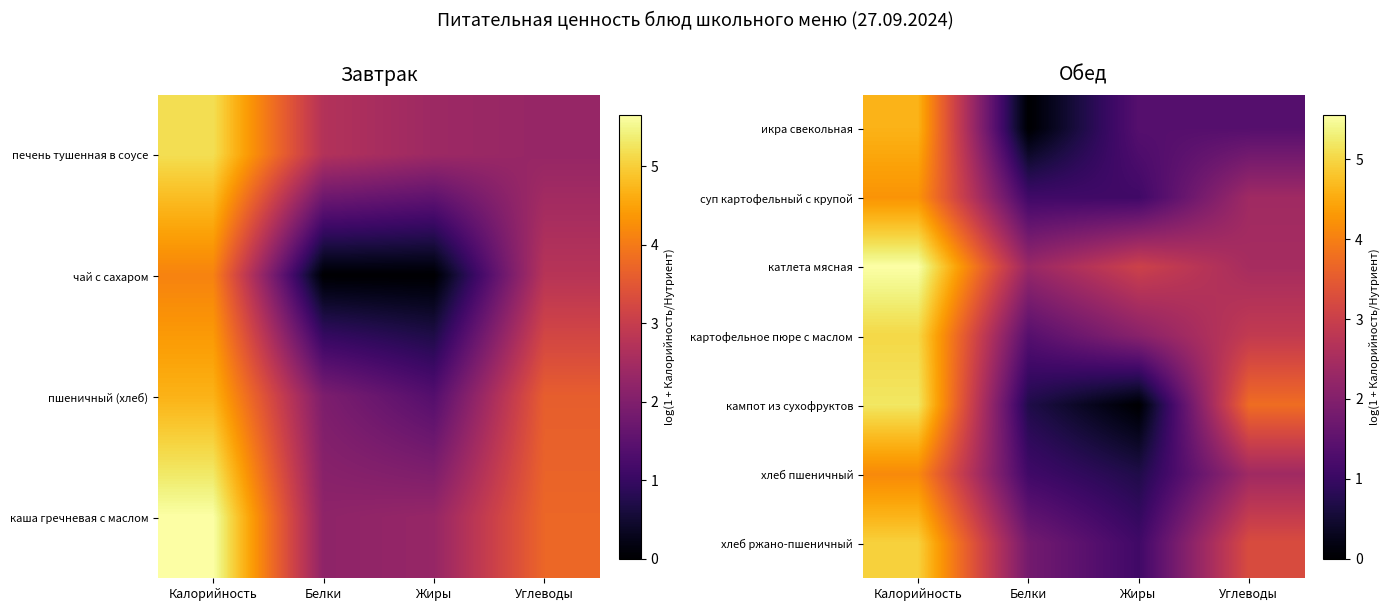

What is the total value across all series at Жиры?

9.4